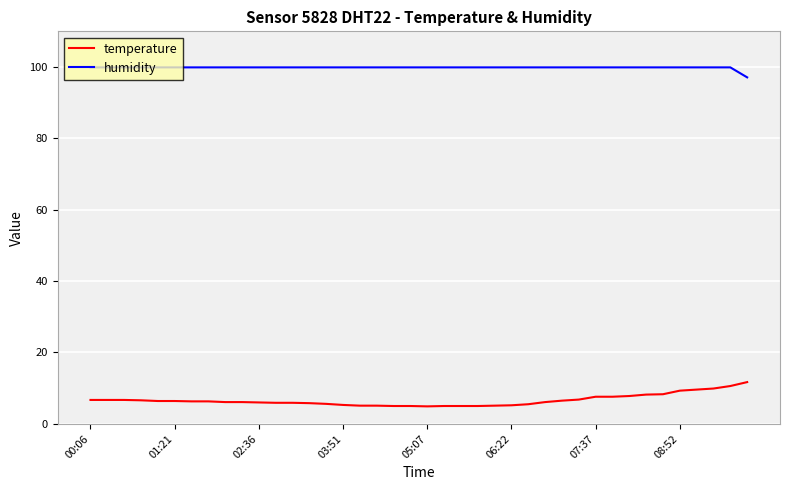

Which series has the largest total across all categories?

humidity